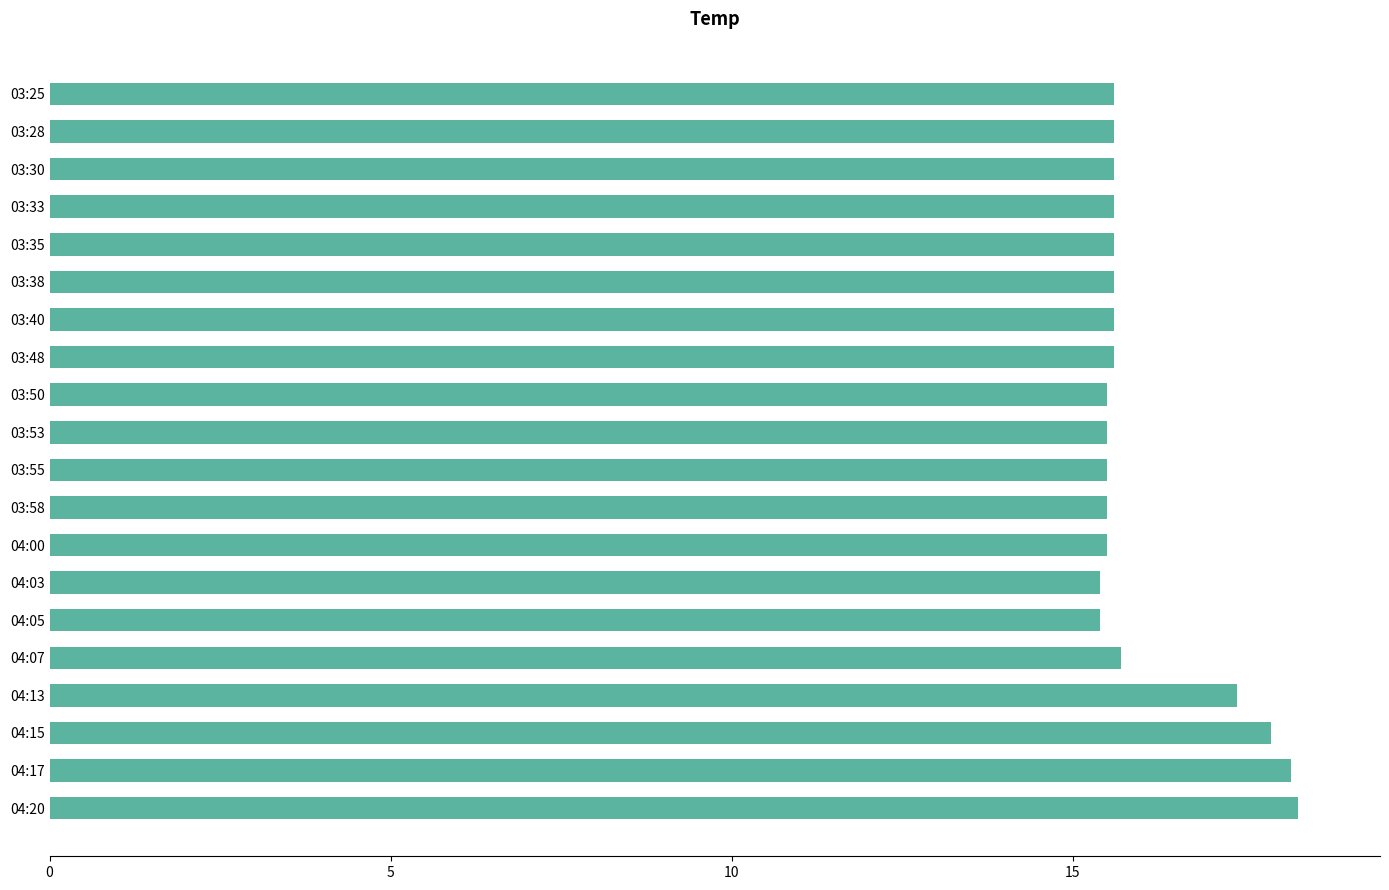

How many data points does each series have?

20